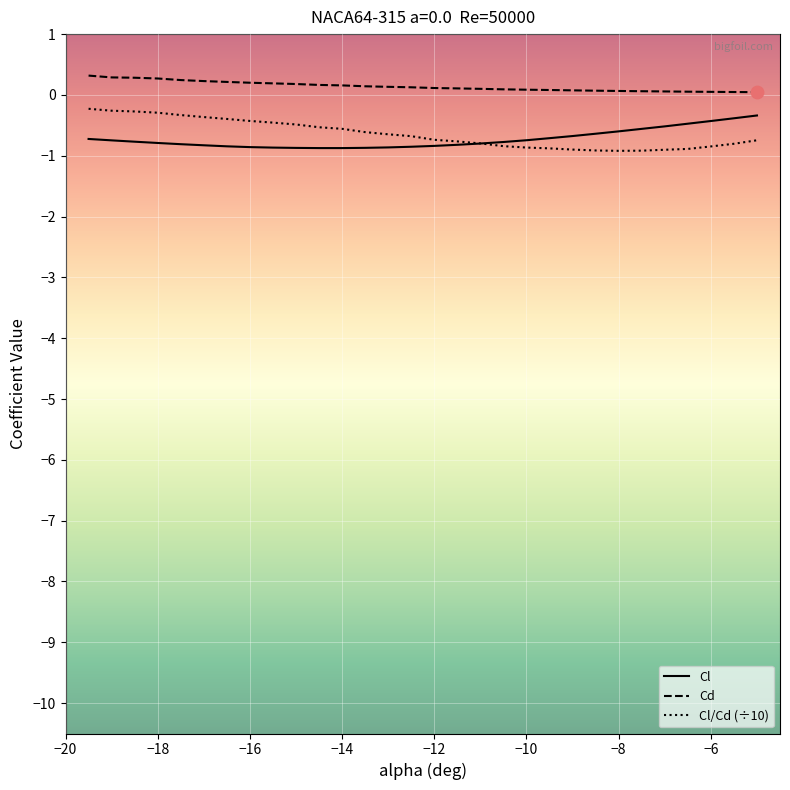

True or false: Cd and Cl cross at least once.

False